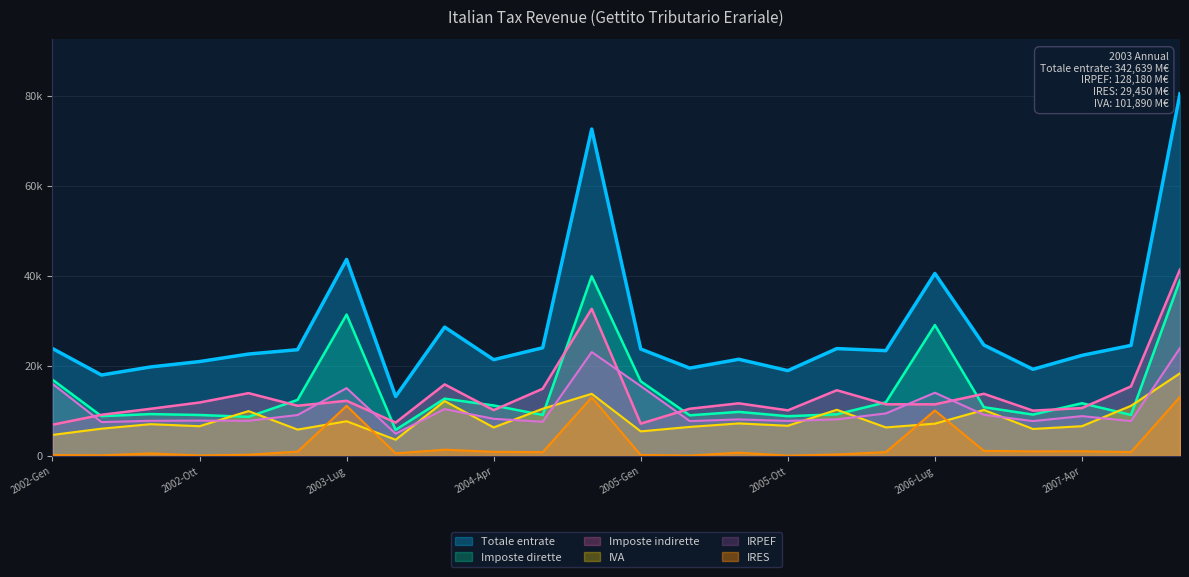

Where is the first local maximum for Totale entrate?

2003-Lug